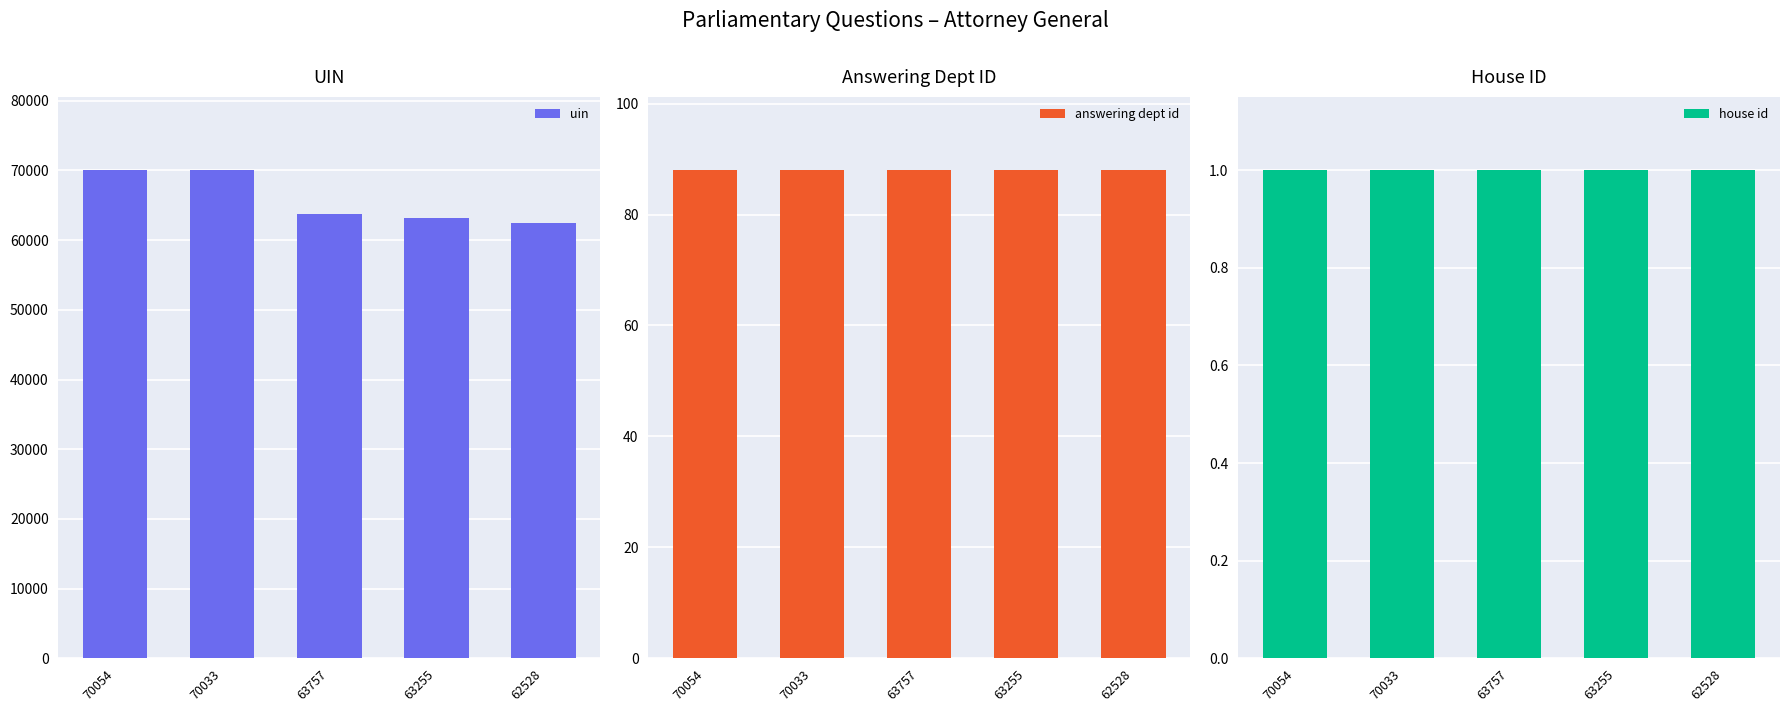

The answering dept id series shows 22 at 63255. True or false?

False